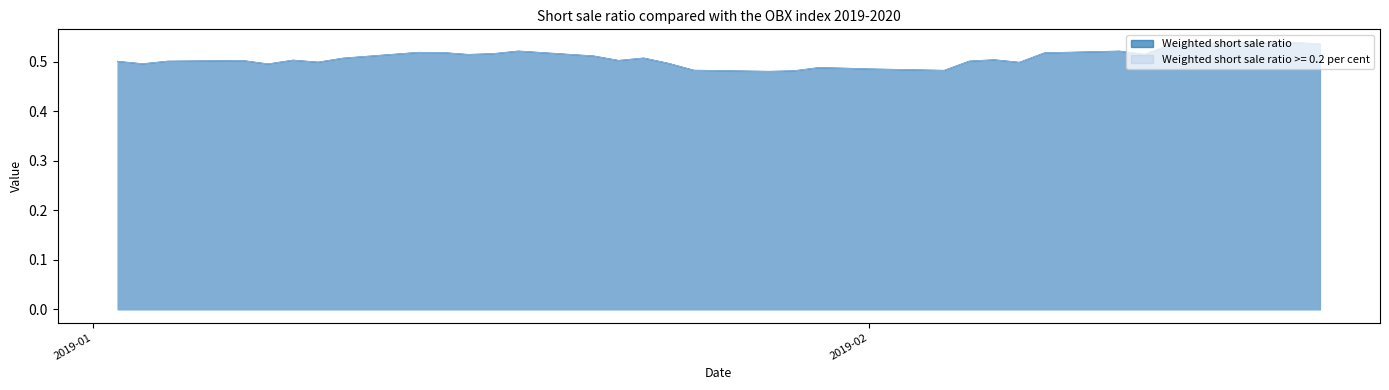

What is the difference between the second highest and second lowest values in the Weighted short sale ratio >= 0.2 per cent series?

0.1